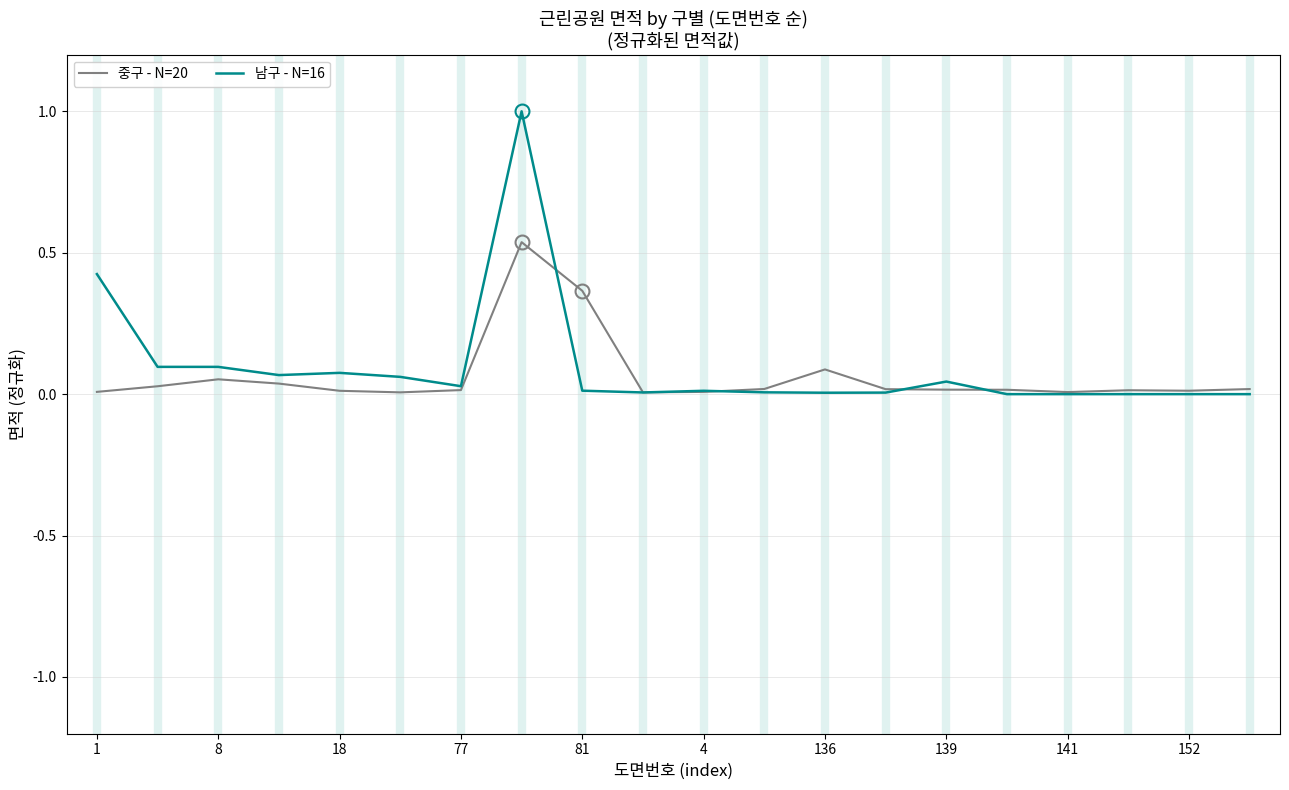

Which series has the widest spread of values?

남구 - N=16